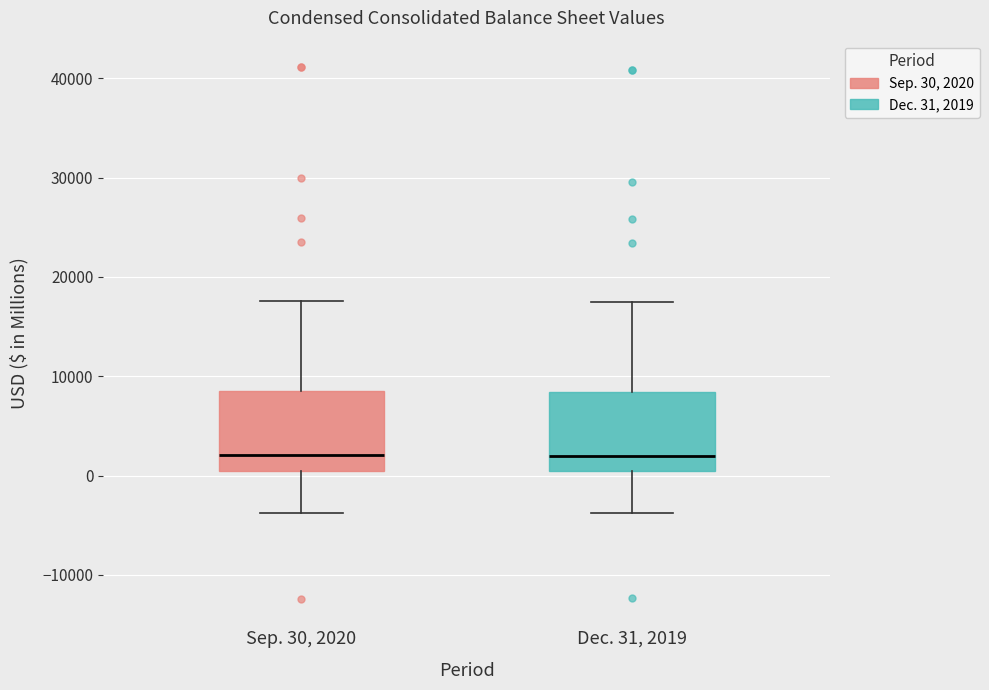

Reading left to right, read every box against the y-axis: the position of its median line, the range the box covers, and the ends of its whiskers. The values are not printed on the chart, so give them approximately, as read against the axis.

Sep. 30, 2020: median 2000, box 0 to 9000, whiskers -4000 to 18000
Dec. 31, 2019: median 2000, box 0 to 8000, whiskers -4000 to 17000